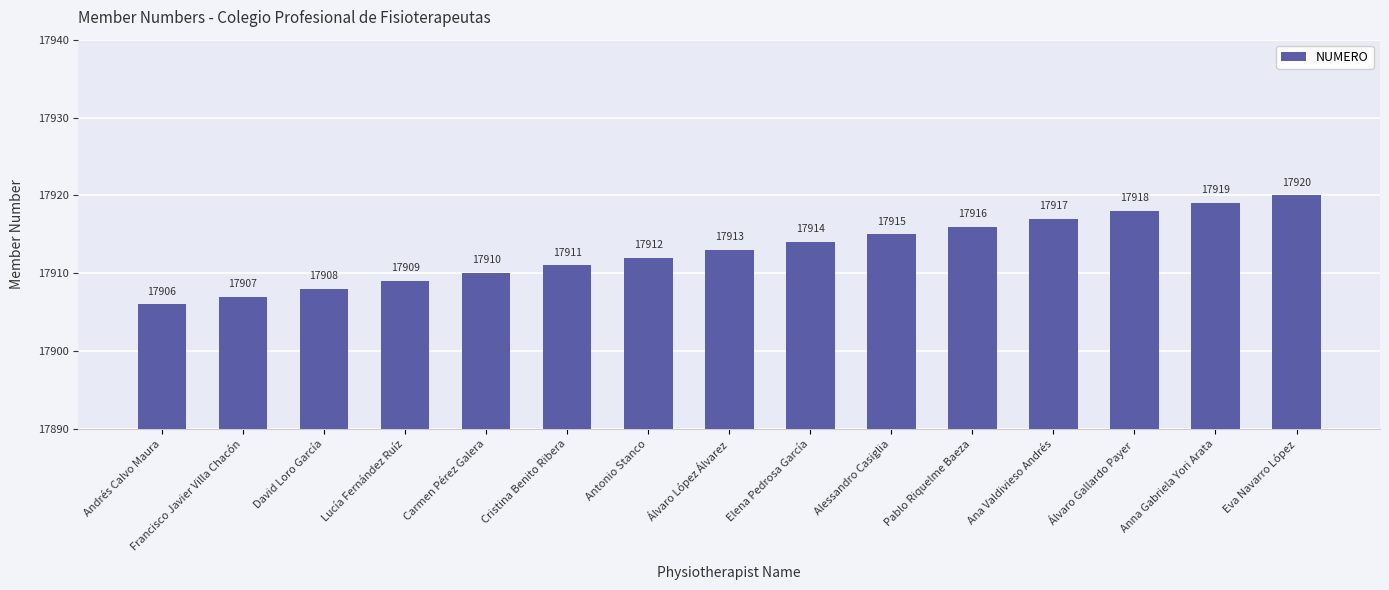

List the labels in order of value, smallest first.

Andrés Calvo Maura, Francisco Javier Villa Chacón, David Loro García, Lucía Fernández Ruíz, Carmen Pérez Galera, Cristina Benito Ribera, Antonio Stanco, Álvaro López Álvarez, Elena Pedrosa García, Alessandro Casiglia, Pablo Riquelme Baeza, Ana Valdivieso Andrés, Álvaro Gallardo Payer, Anna Gabriela Yori Arata, Eva Navarro López